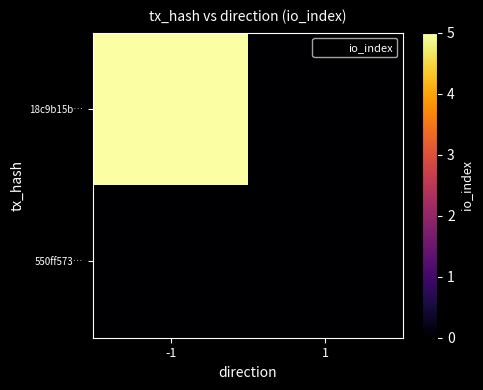

At 1, list the series in order from smallest to largest.

550ff573…, 18c9b15b…